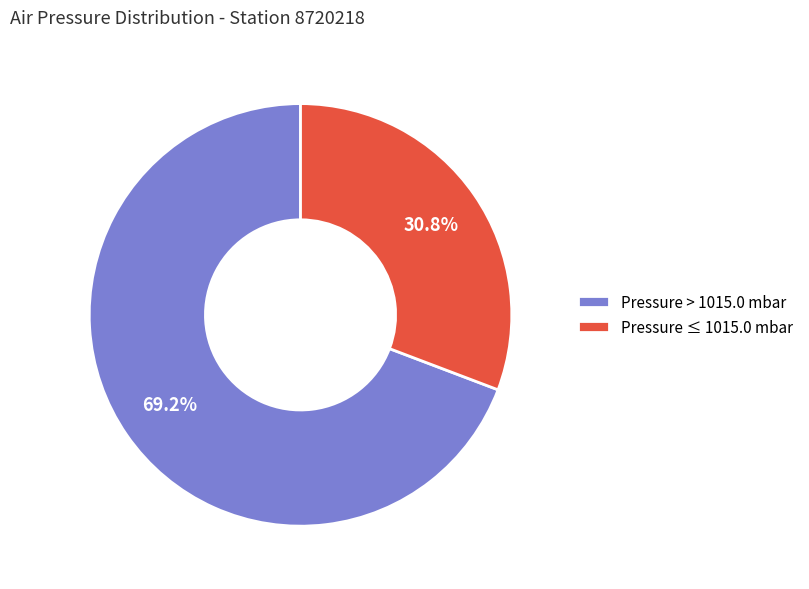

Is there a majority slice in this chart?

Yes